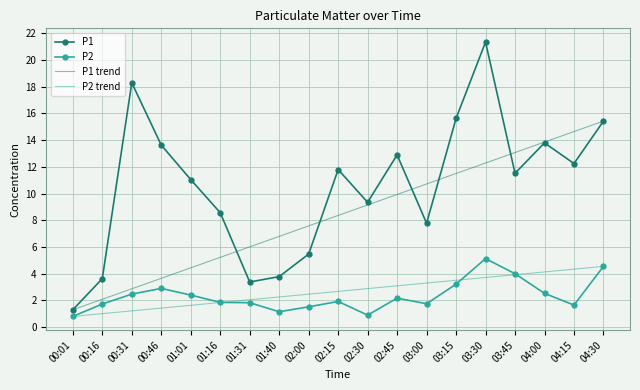

What is the label of the 12th point from the right?

01:40